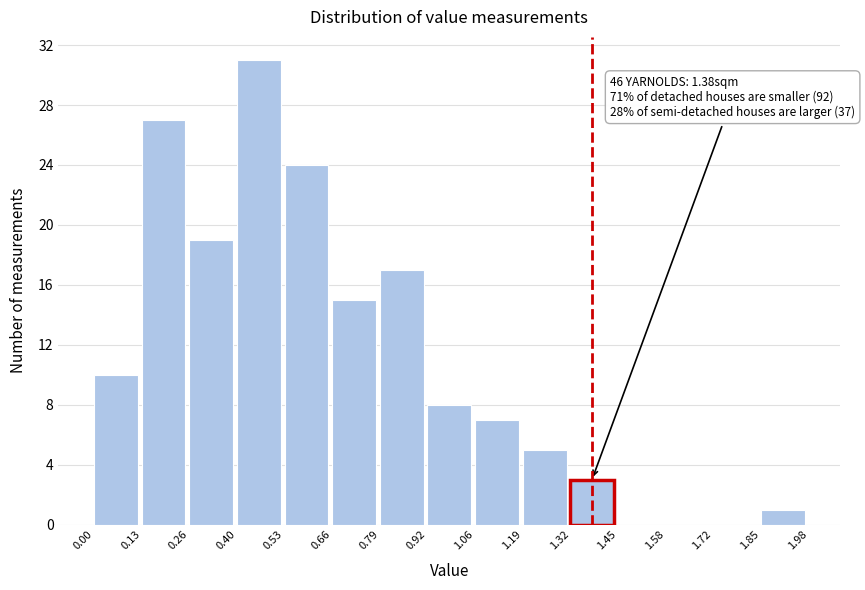

Which range on the x-axis has the tallest bar?

0.40 to 0.53